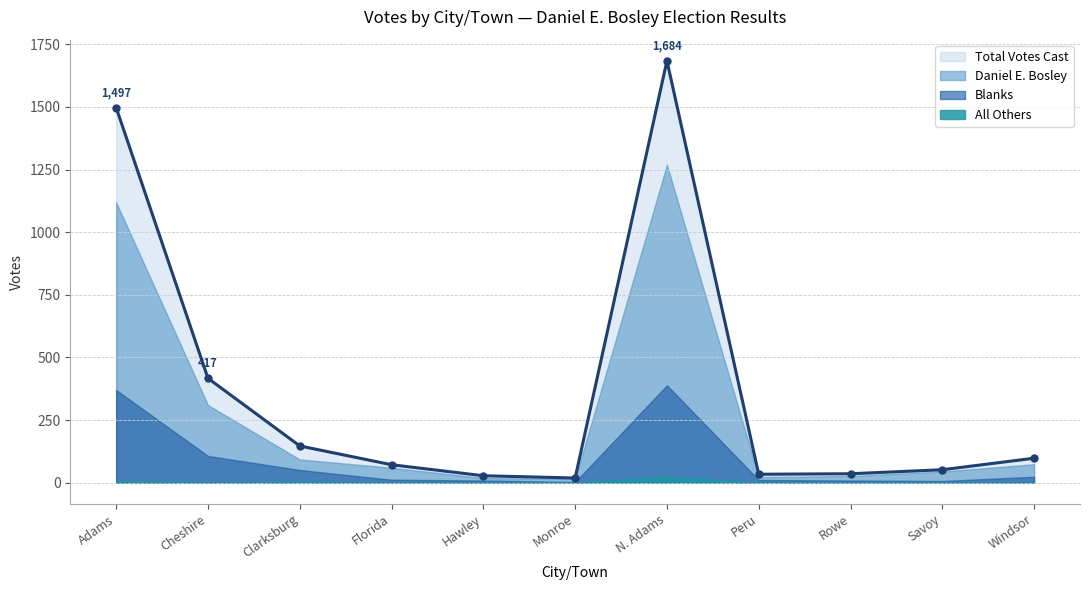

Where does the Daniel E. Bosley series first go above 60?

Adams